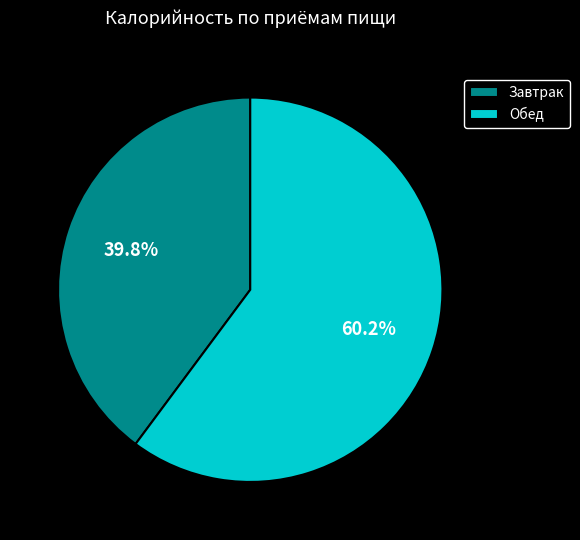

To the nearest percent, what percentage of the pie is Завтрак?

40%